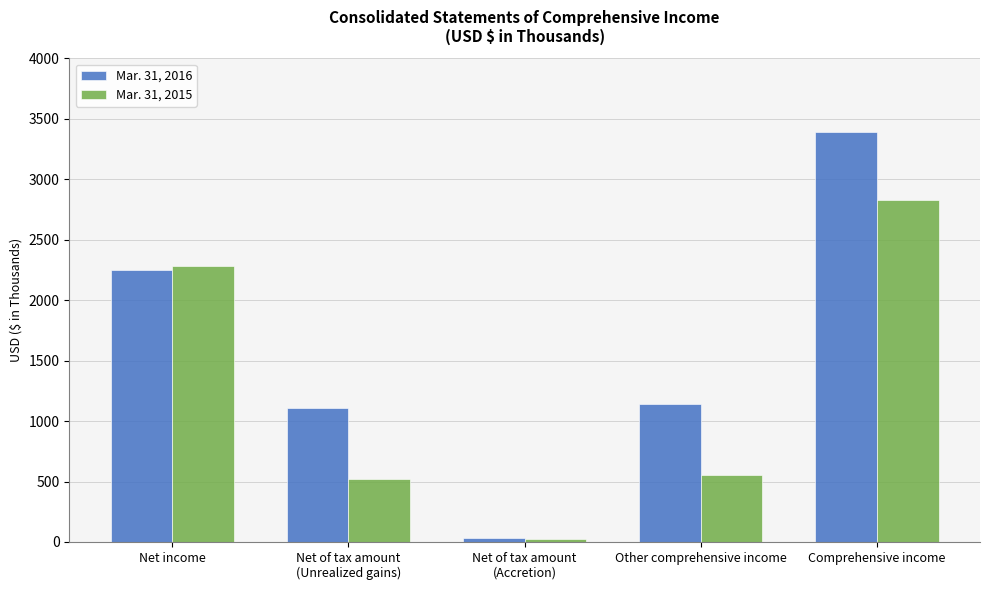

Is it true that Mar. 31, 2016 equals 3389 at Comprehensive income?

True